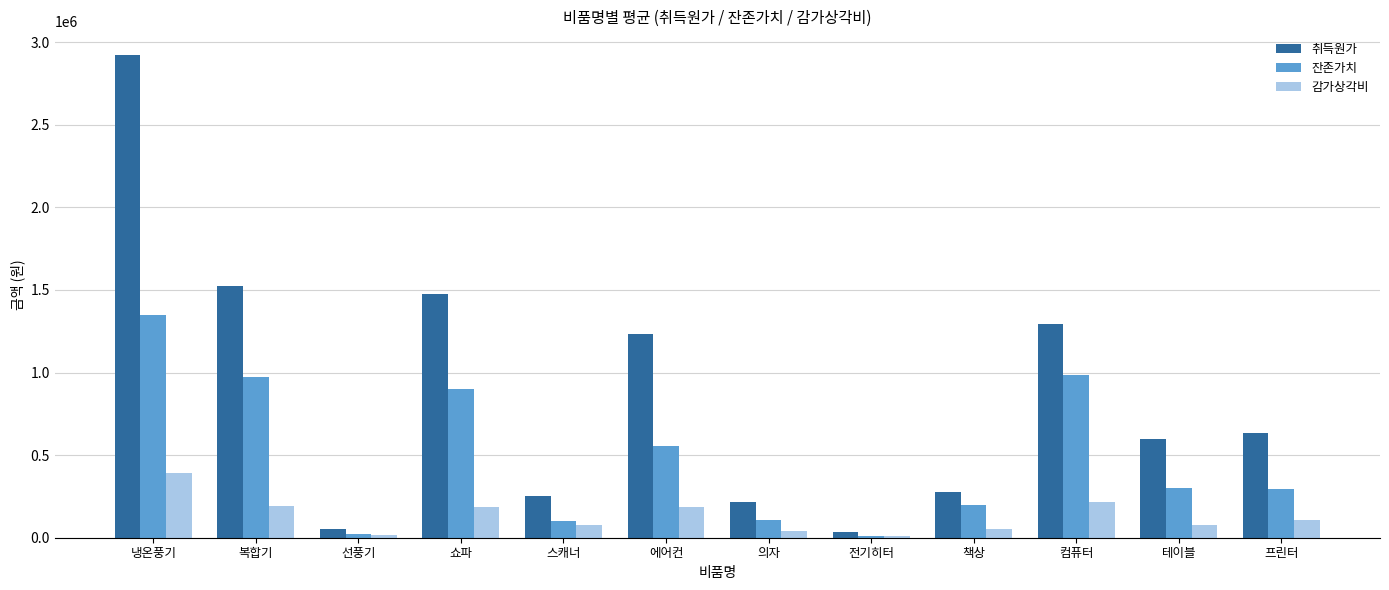

At which label does 취득원가 first exceed 633333?

냉온풍기